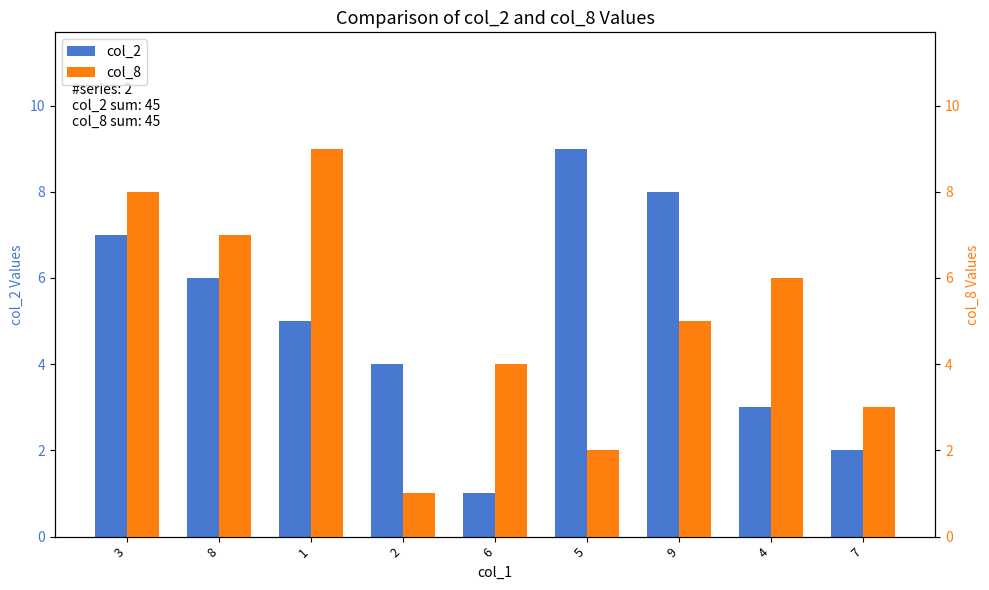

The col_8 series shows 9 at 1. True or false?

True